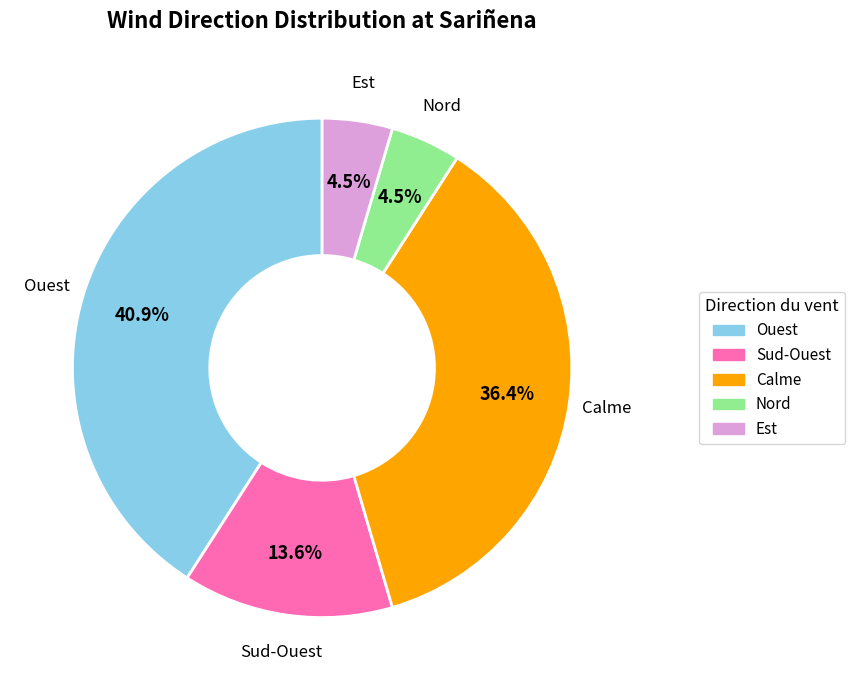

Count the number of slices in the pie.

5